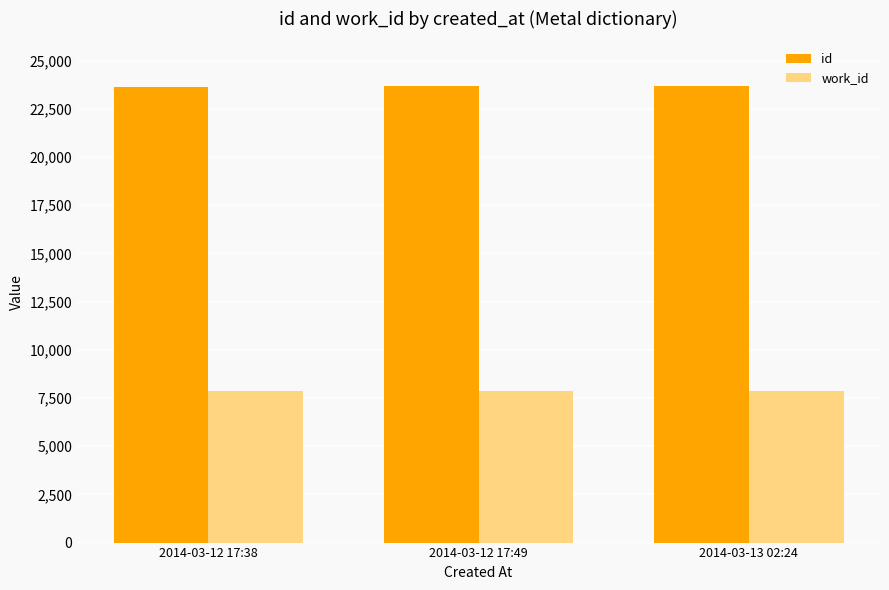

What is the spread (max minus min) of values at 2014-03-12 17:38?

15810